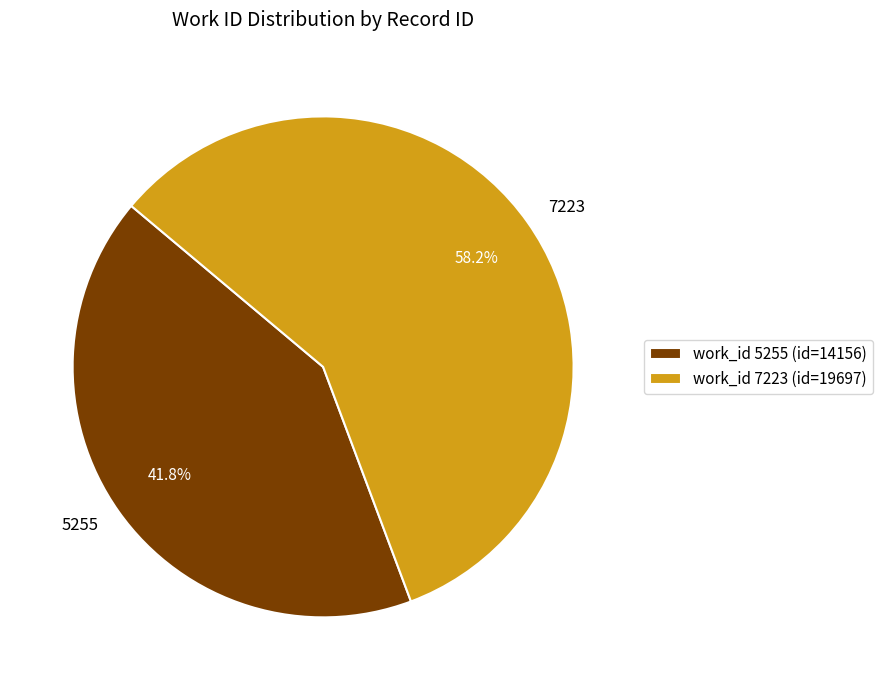

To the nearest percent, what is the combined percentage of 5255 and 7223?

100%